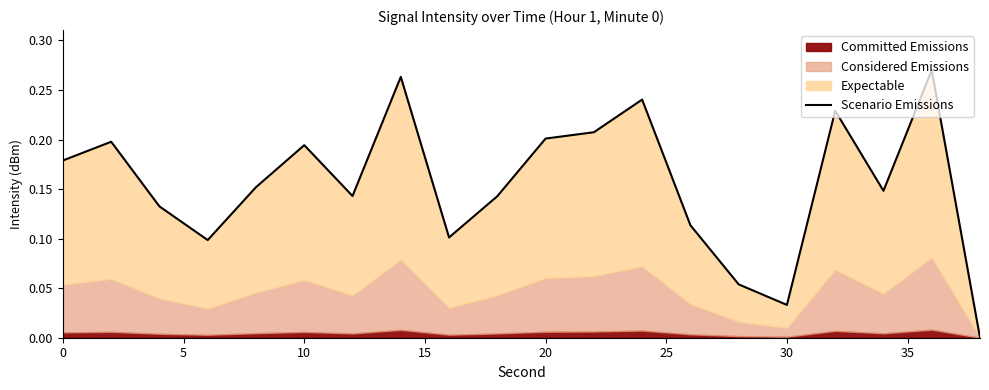

True or false: there are more than 1 points higher than both neighbors.

True